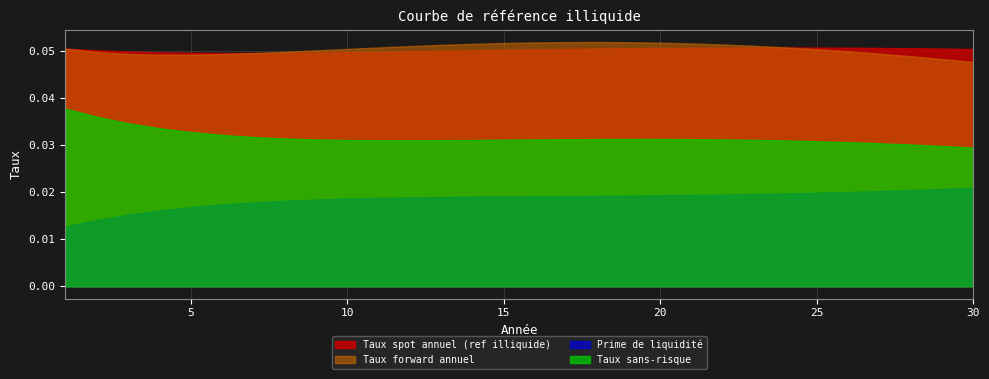

True or false: Taux sans-risque and Prime de liquidité cross at least once.

False